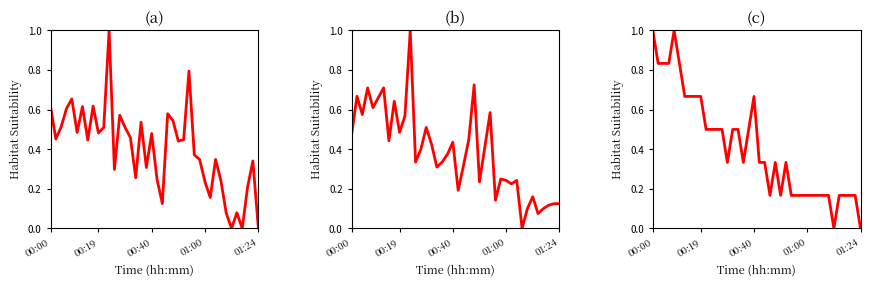

What is the label of the 37th point from the right?

01:00